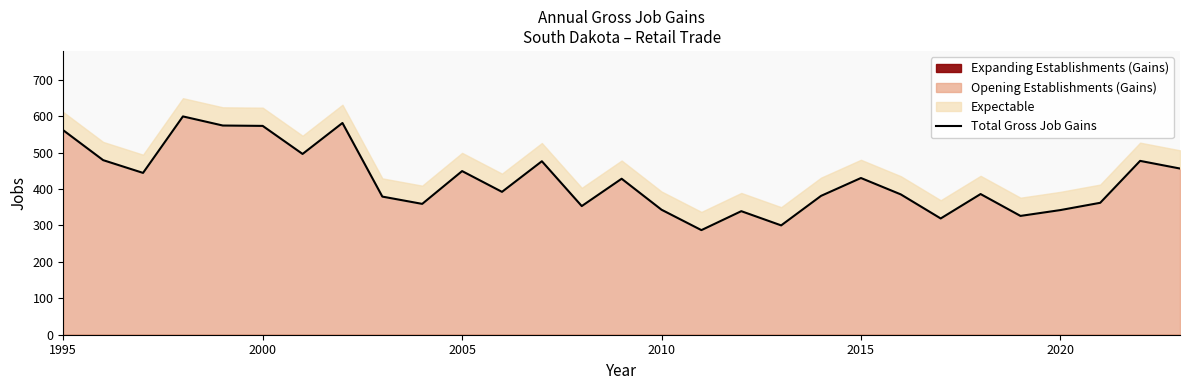

Is it true that Opening Establishments (Gains) equals 343 at 2010?

True